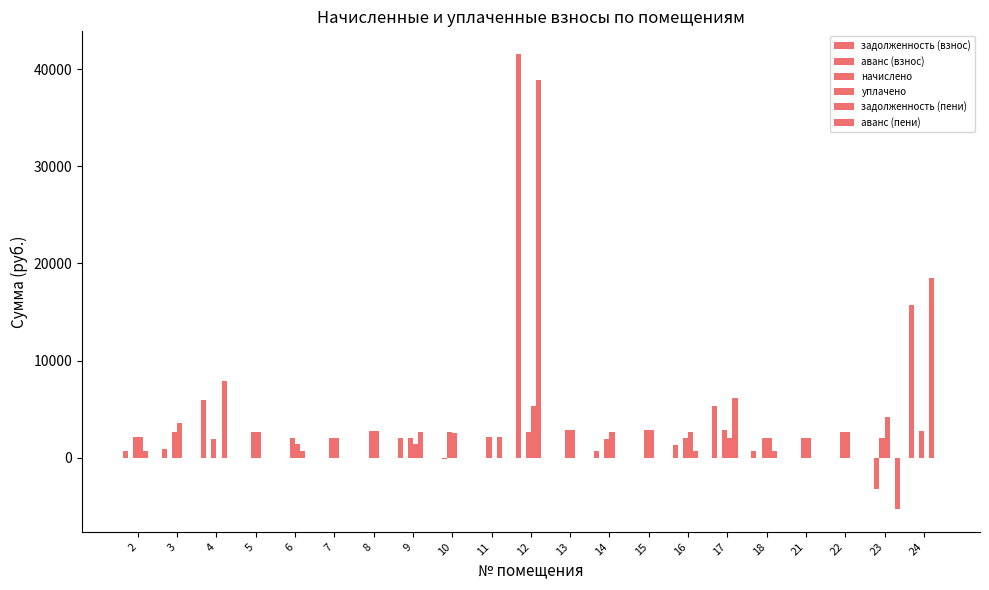

What value does the задолженность (взнос) series have at 16?

1322.4